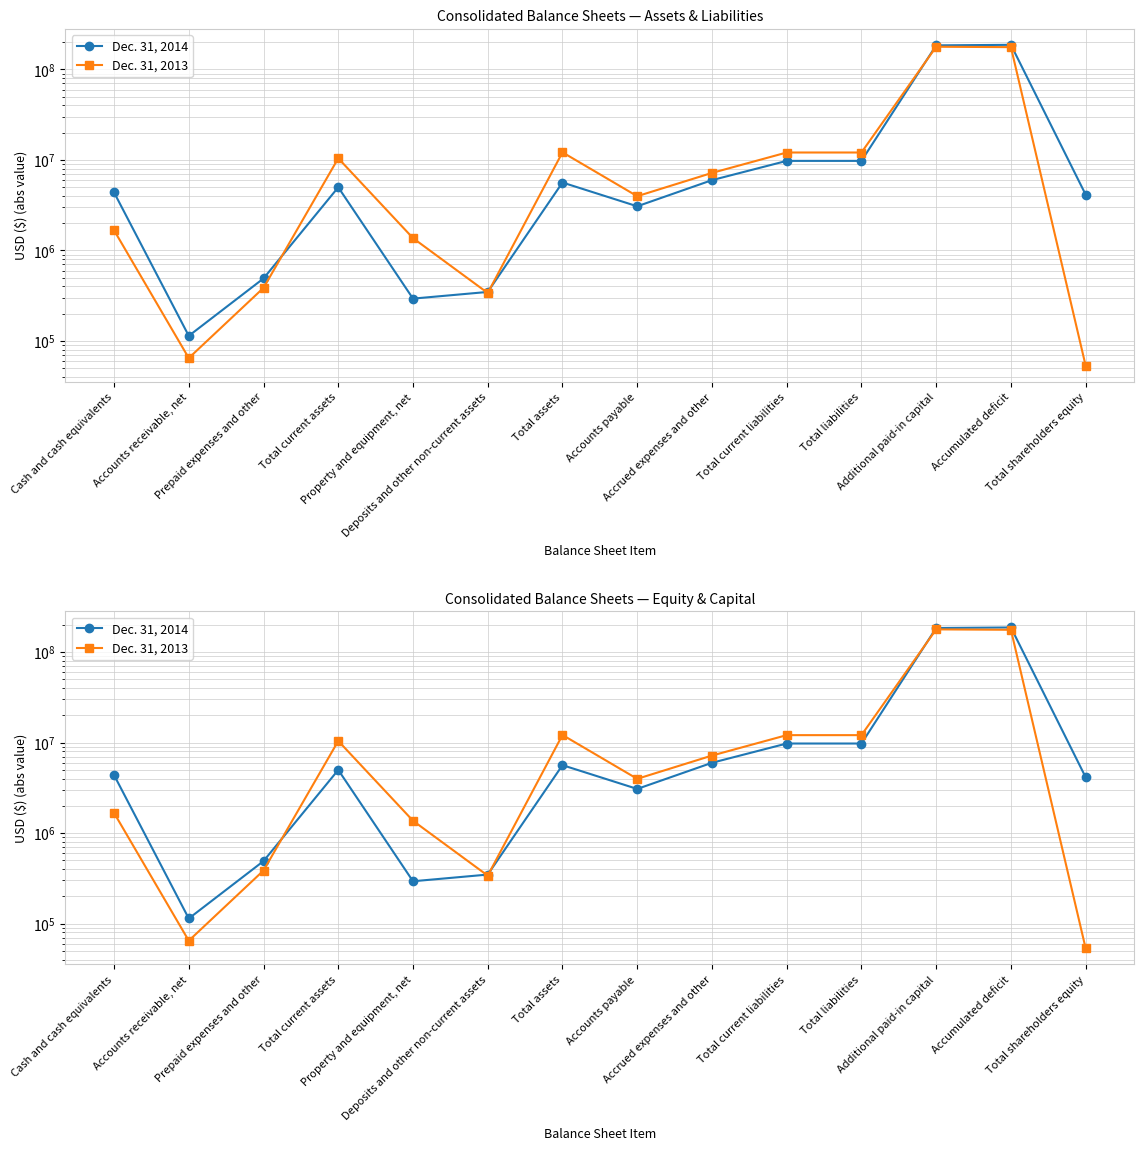

What is the sum of the Dec. 31, 2013 values at Accumulated deficit and Property and equipment, net?

177736603